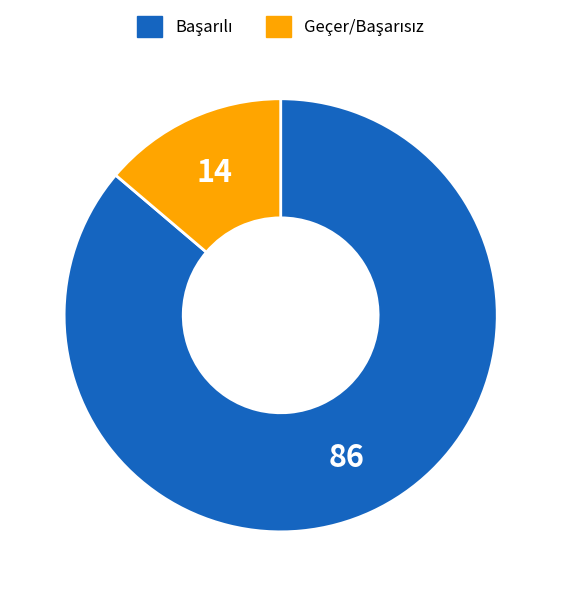

Does any single category account for the majority?

Yes